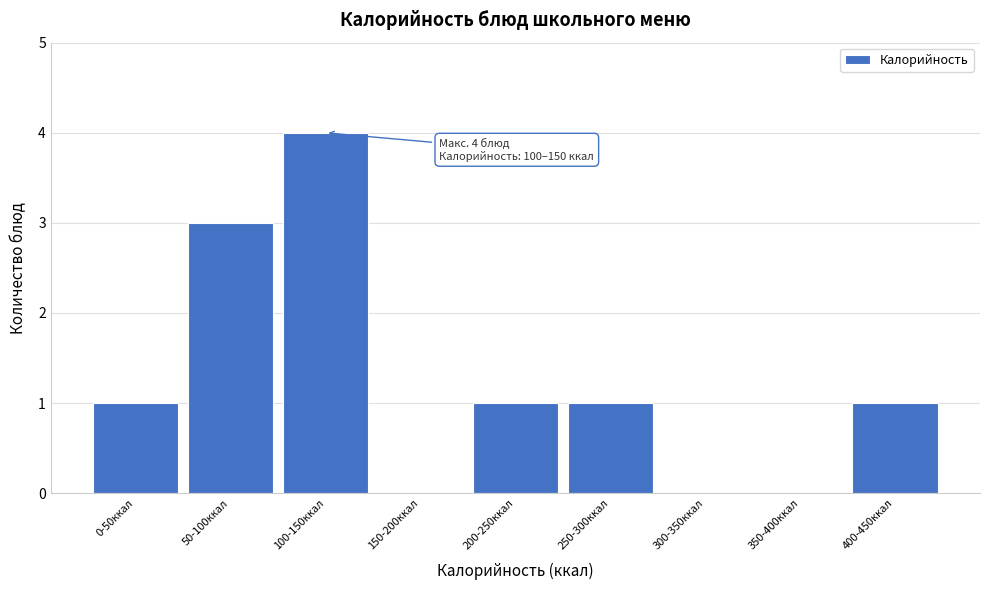

Reading left to right, what are all the values shown in this chart?

0-50ккал=1	50-100ккал=3	100-150ккал=4	150-200ккал=0	200-250ккал=1	250-300ккал=1	300-350ккал=0	350-400ккал=0	400-450ккал=1